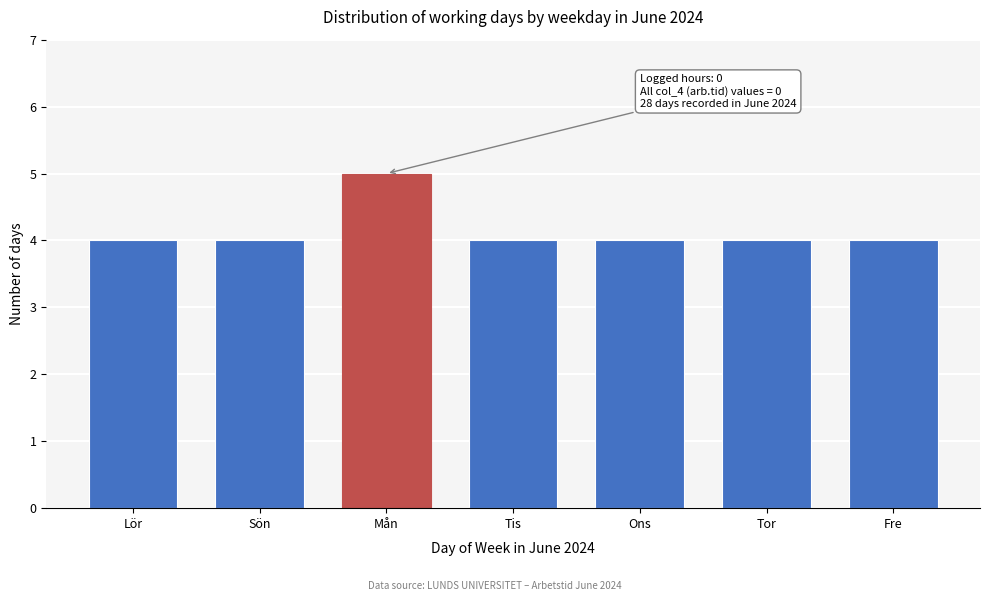

Reading left to right, transcribe all the data shown in this chart.

Lör=4	Sön=4	Mån=5	Tis=4	Ons=4	Tor=4	Fre=4